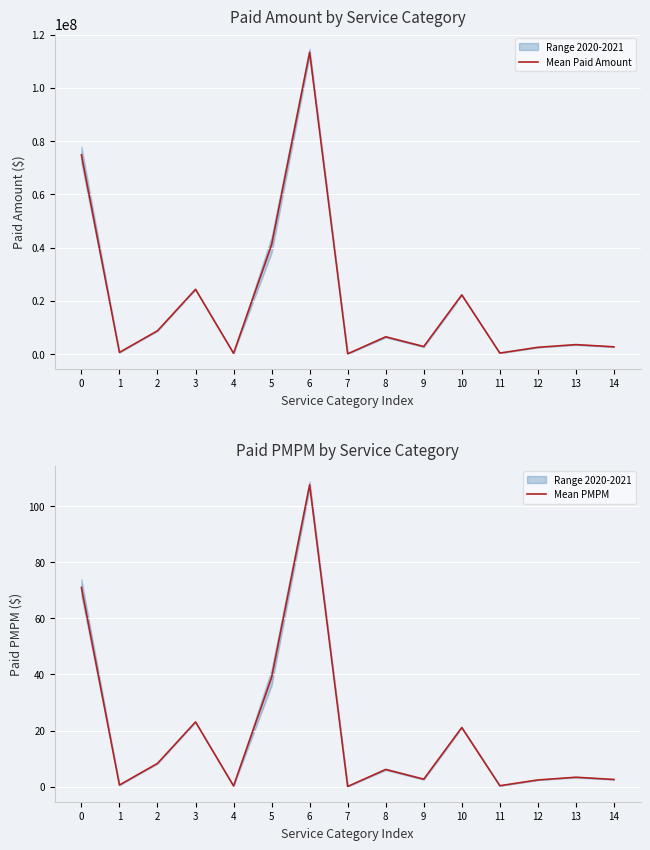

Count the number of categories in the chart.

15